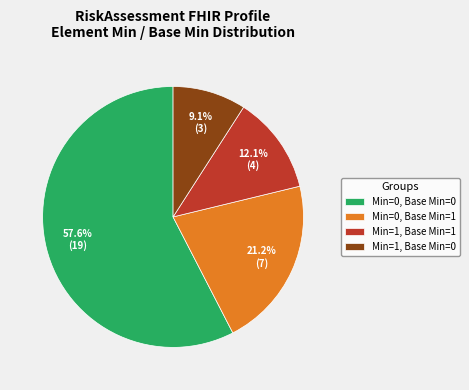

Does any single category account for the majority?

Yes